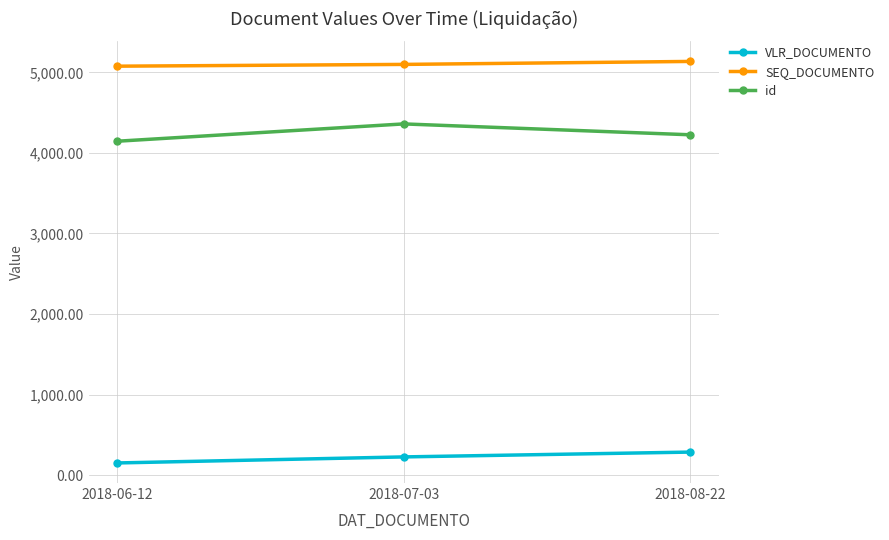

What is the lowest value of the VLR_DOCUMENTO series?

150